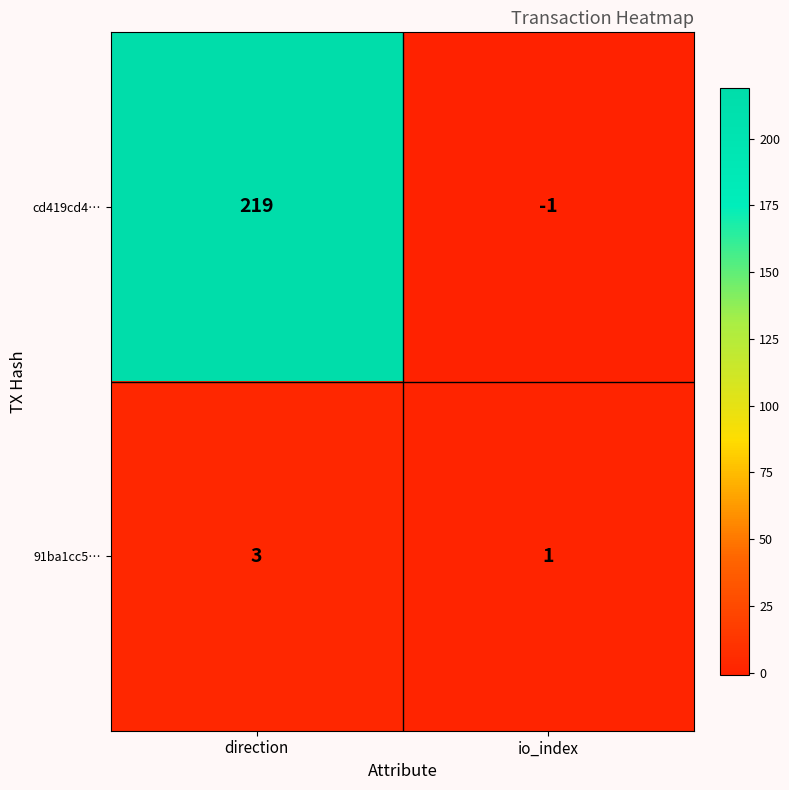

Reading left to right, transcribe all the data shown in this chart.

cd419cd4…: 219	-1
91ba1cc5…: 3	1